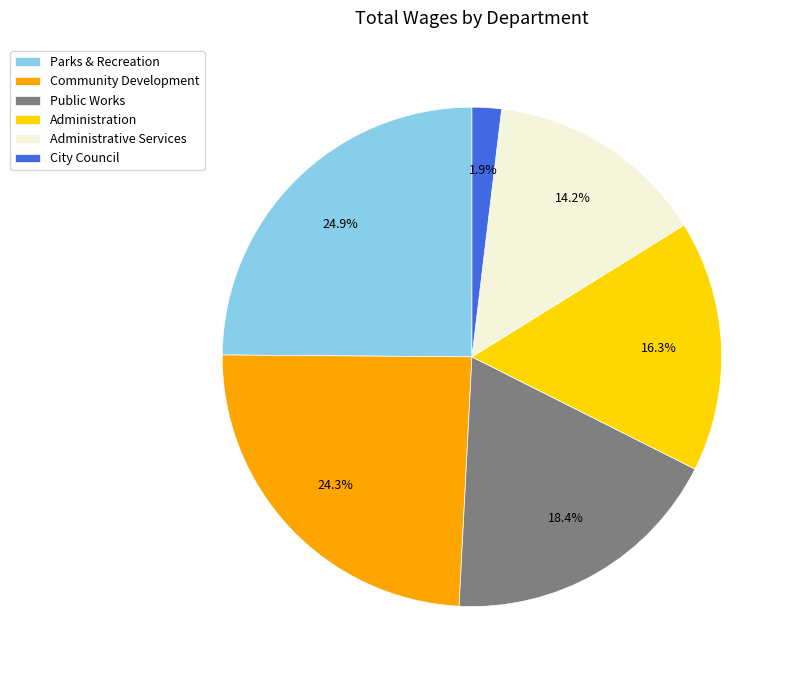

Rank the categories by value from highest to lowest.

Parks & Recreation, Community Development, Public Works, Administration, Administrative Services, City Council